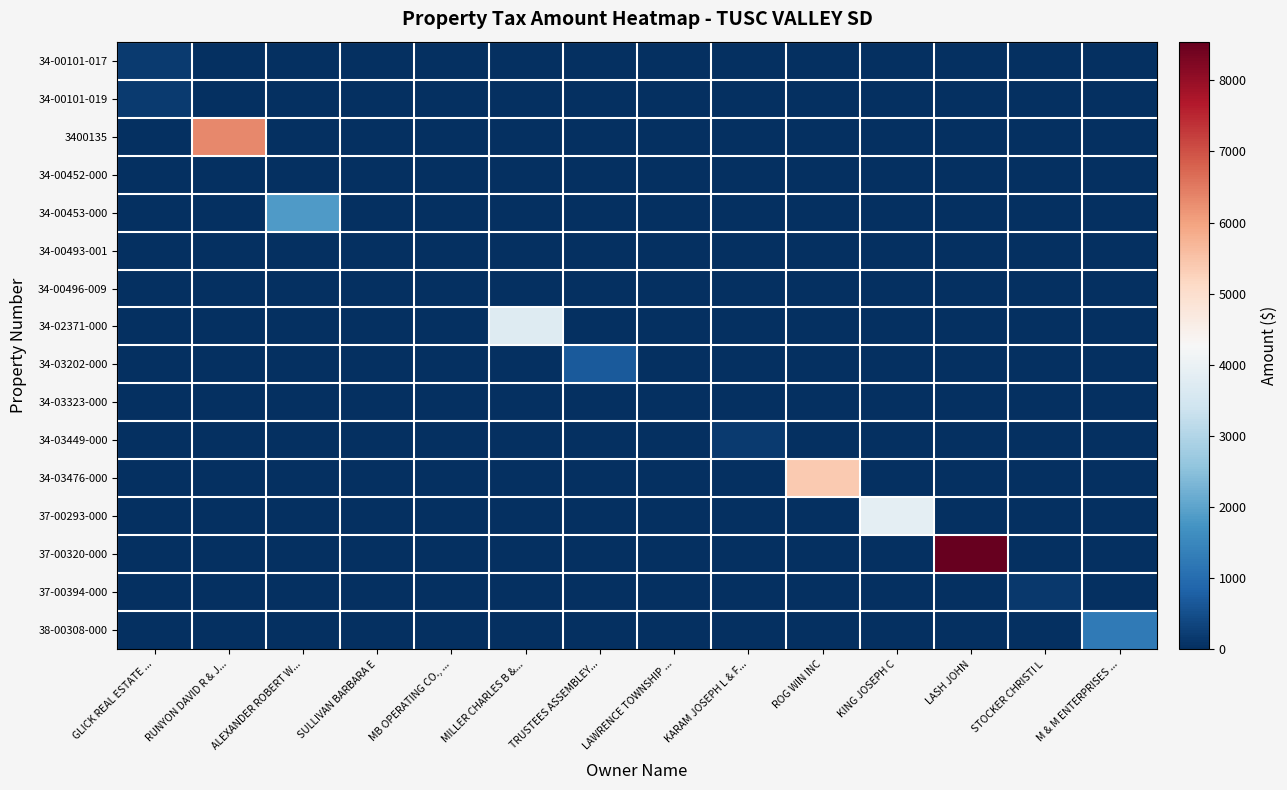

How many series are shown in this chart?

16